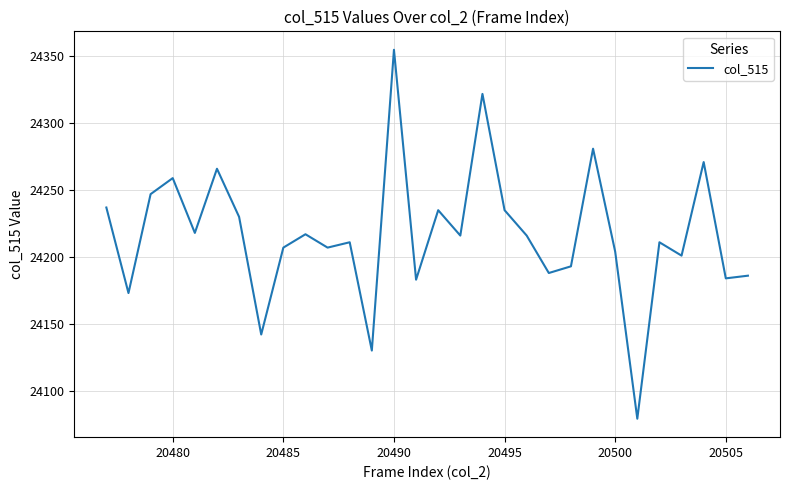

What is the sum of all values?

726504